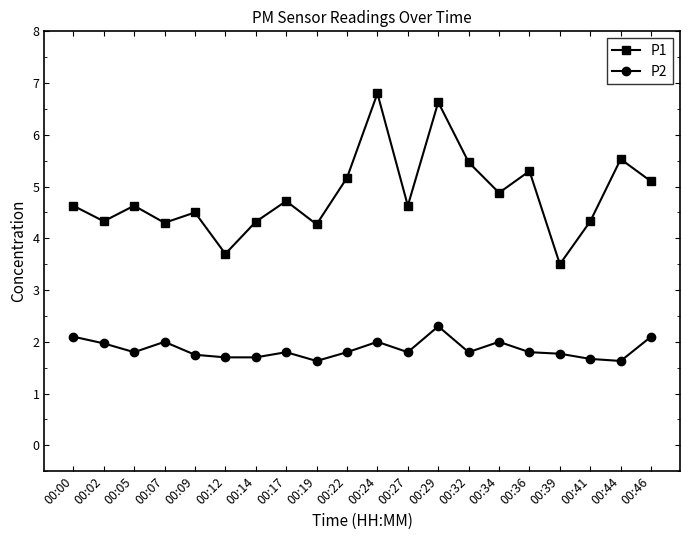

At how many categories does at least one series exceed 6?

2